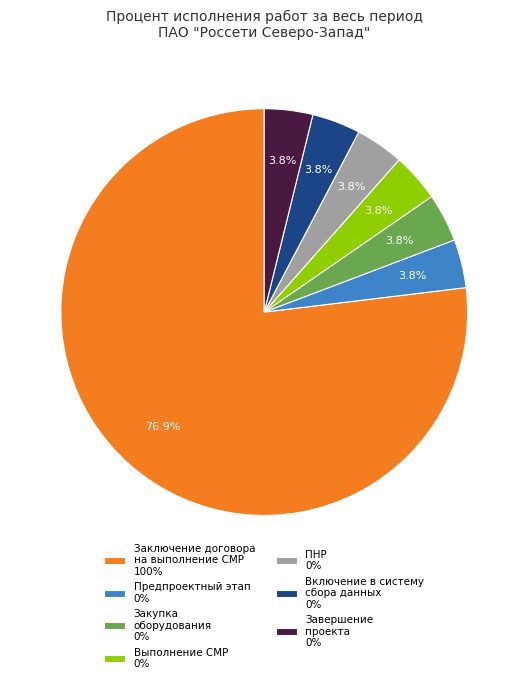

Does Заключение договора на выполнение СМР 100% account for over 50% of the chart?

Yes